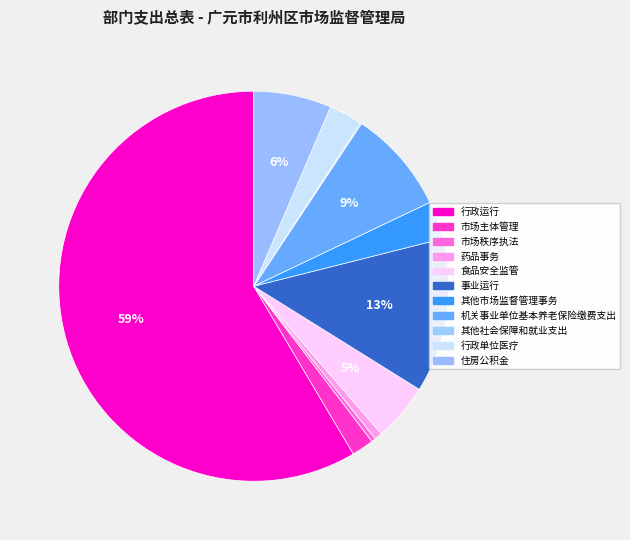

Which category has the smallest portion of the pie?

其他社会保障和就业支出